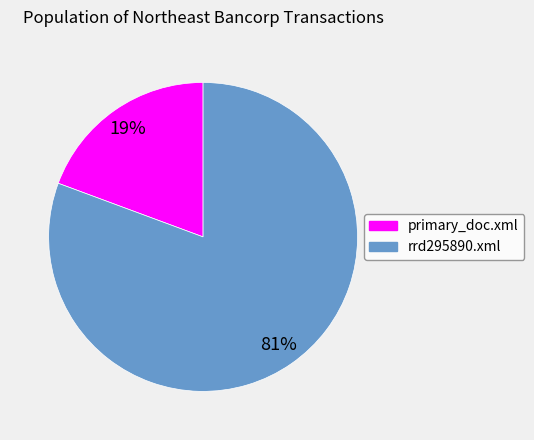

Count the number of slices in the pie.

2